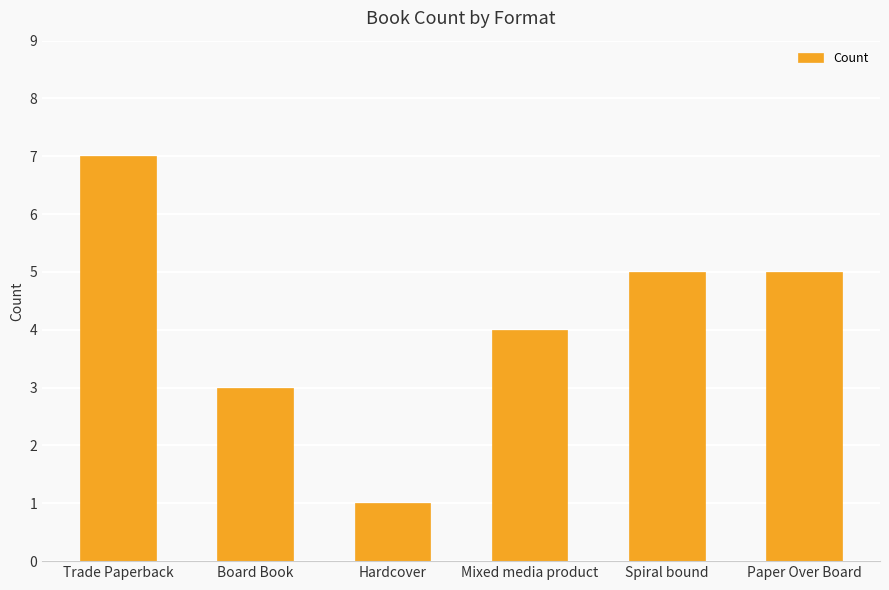

The chart shows a value of 7 at Trade Paperback. True or false?

True